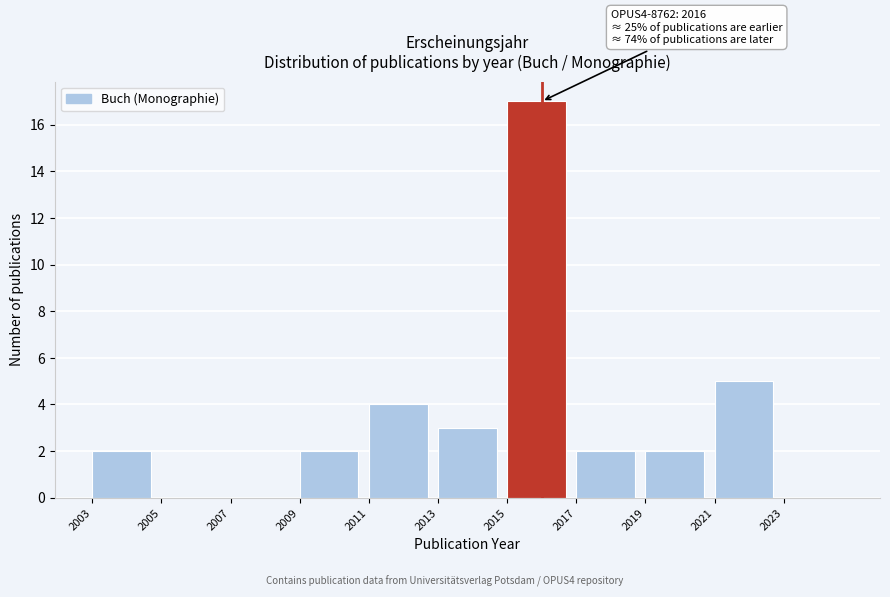

Over which range of the x-axis is the bar tallest?

2015 to 2017